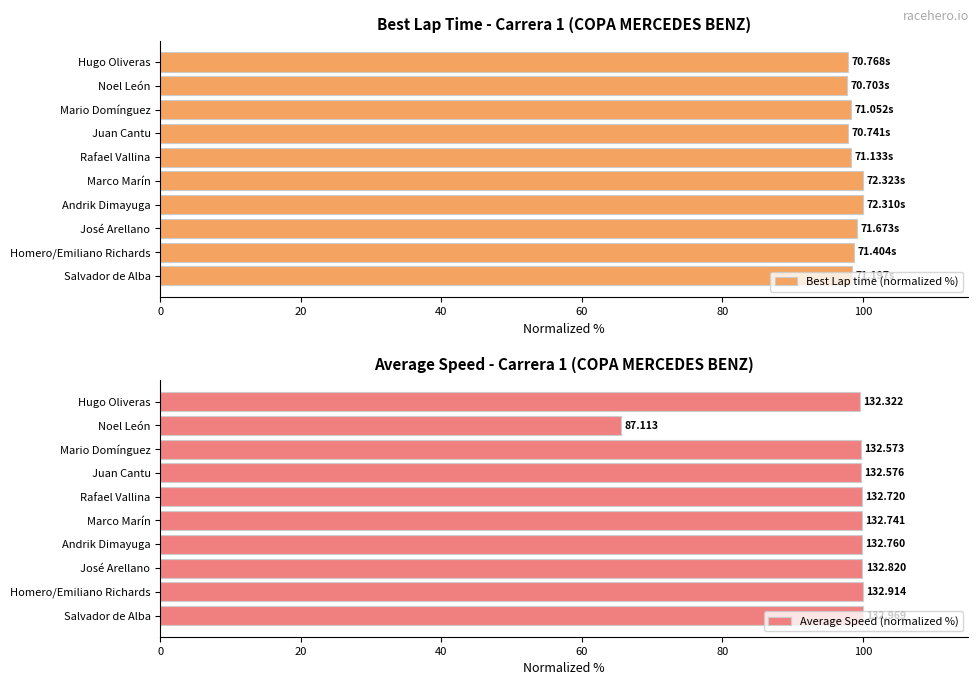

What is the greatest value displayed?

100.0